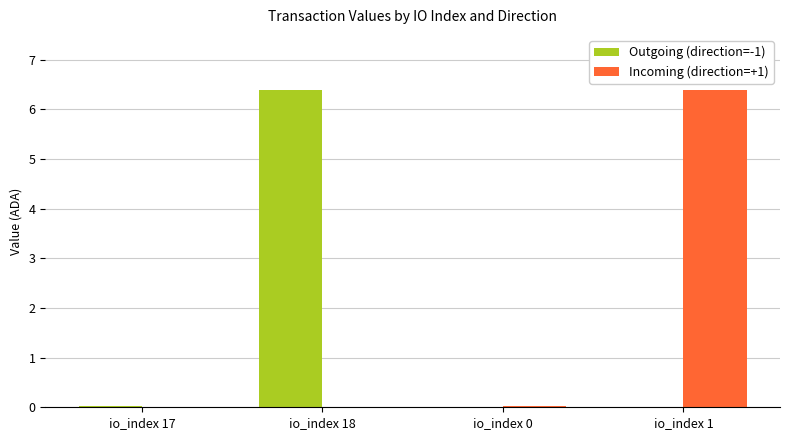

What is the sum of the Outgoing (direction=-1) values at io_index 18 and io_index 1?

6.4